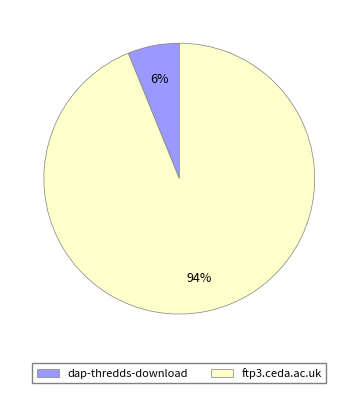

Rank the categories by value from lowest to highest.

dap-thredds-download, ftp3.ceda.ac.uk